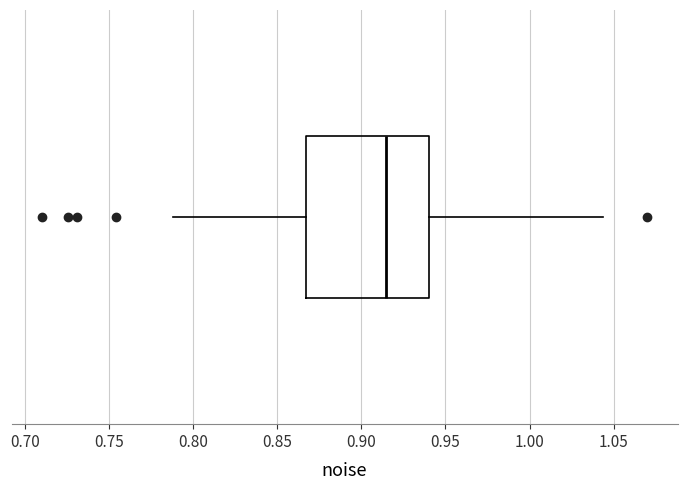

Where is the left edge of the box on the x-axis? The values are not printed on the chart, so give them approximately, as read against the axis.

0.865